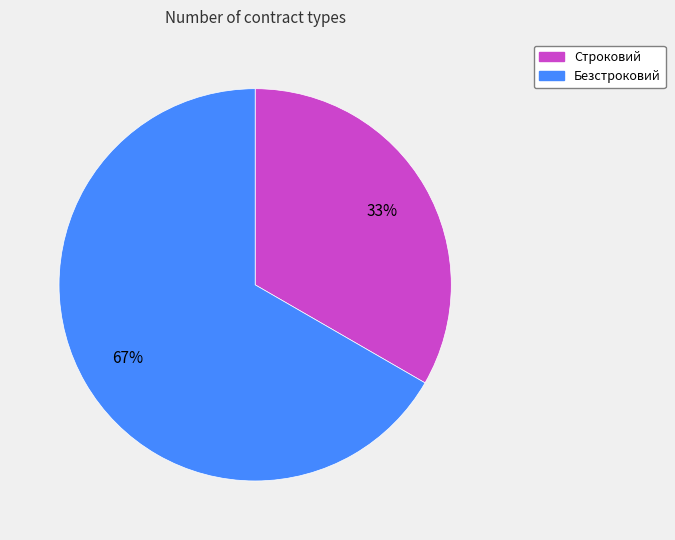

What is the smallest slice in the pie chart?

Строковий